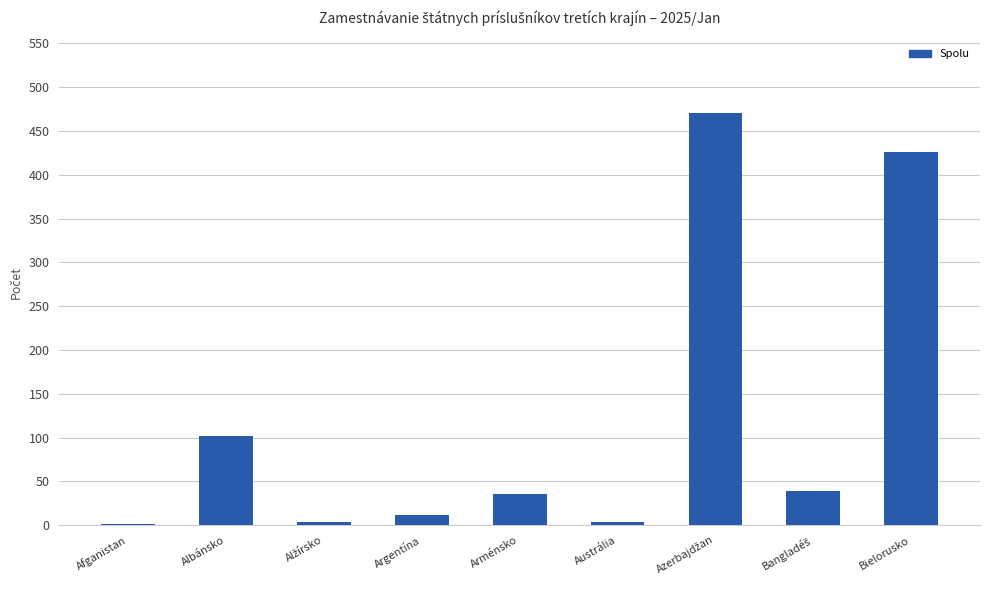

Where does the data first go above 36?

Albánsko